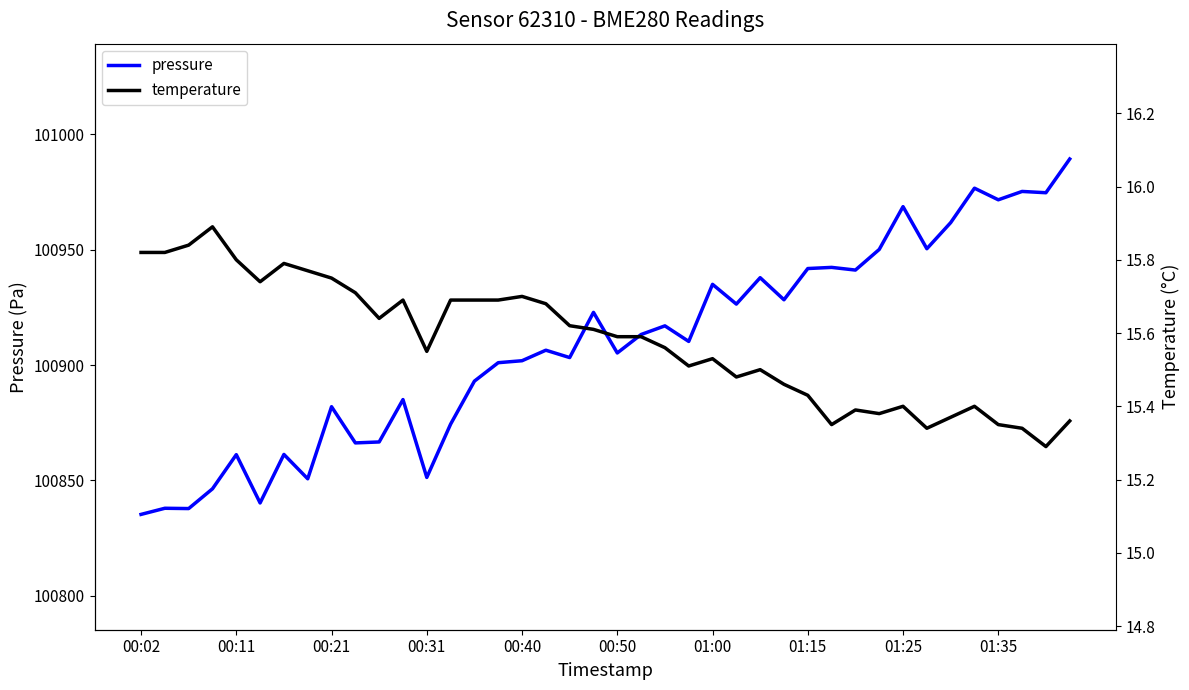

How many interior local valleys does the temperature series have?

9